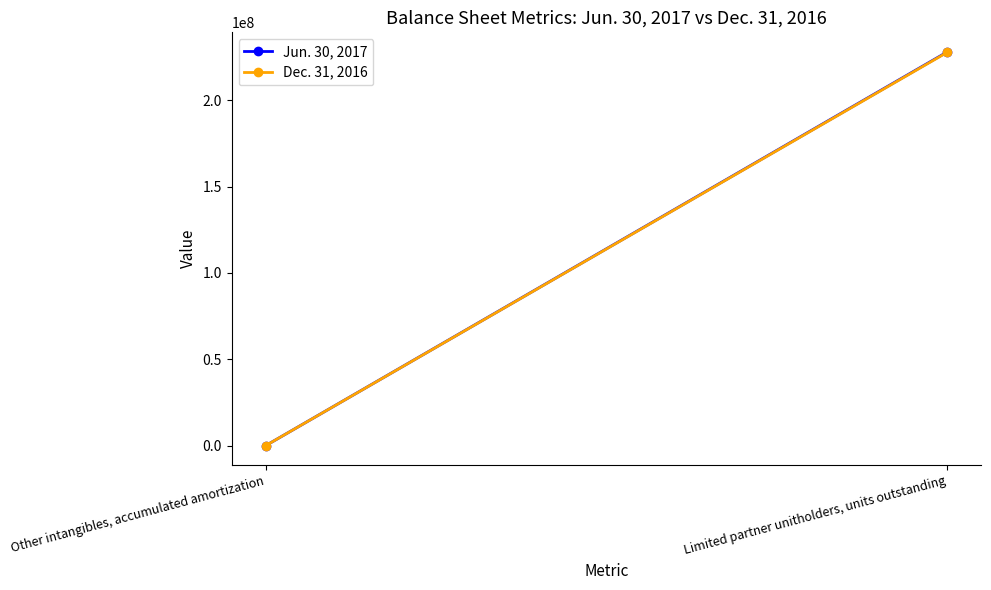

At which label does Dec. 31, 2016 reach its minimum?

Other intangibles, accumulated amortization